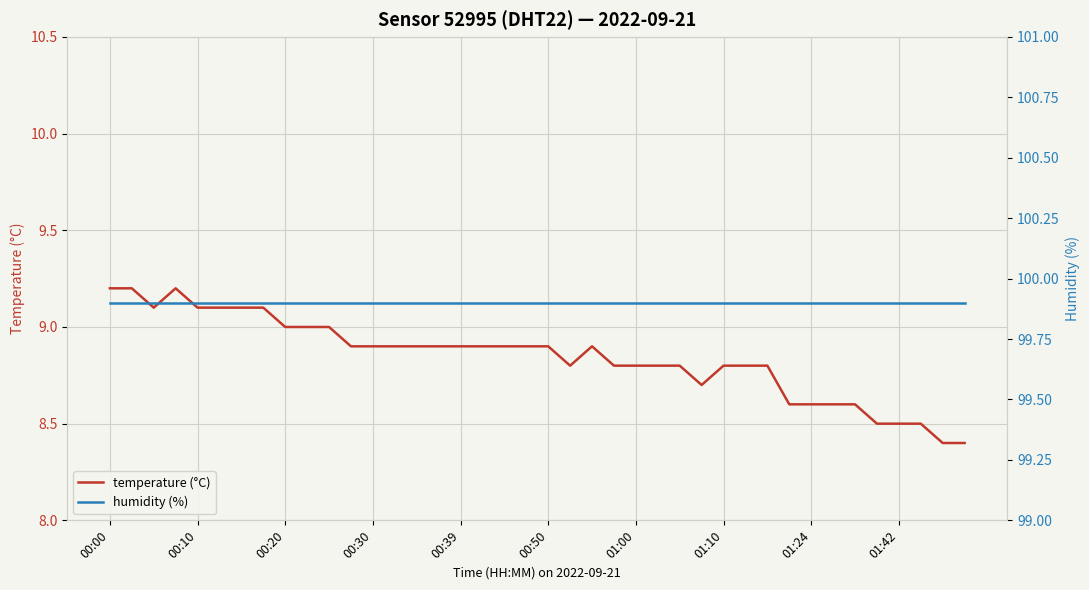

True or false: humidity (%) and temperature (°C) intersect in this chart.

False